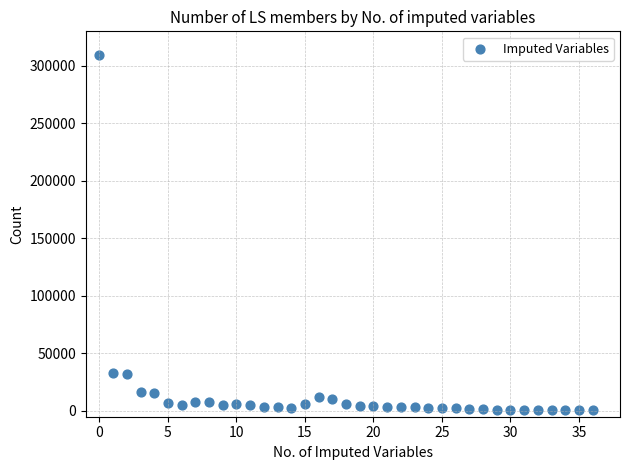

What is the range of Y values (max minus min)?

309251